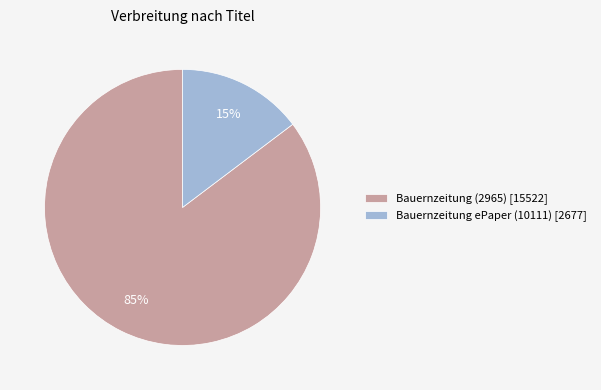

Which slice is the largest?

Bauernzeitung (2965)